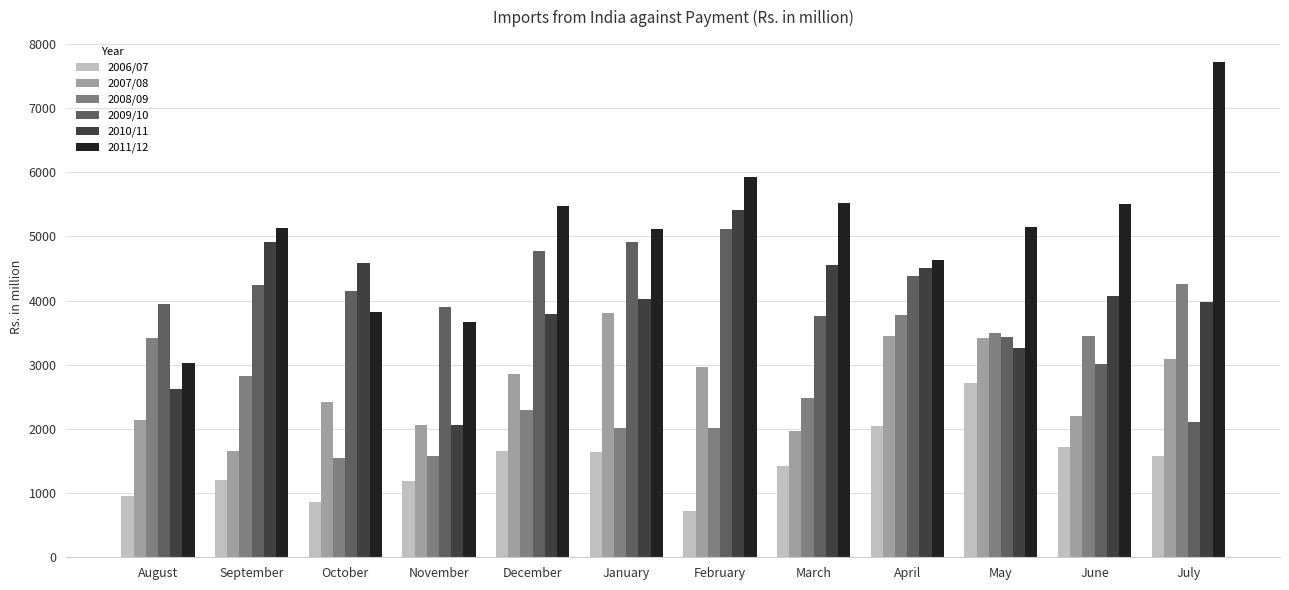

Which series has the largest range (max minus min)?

2011/12